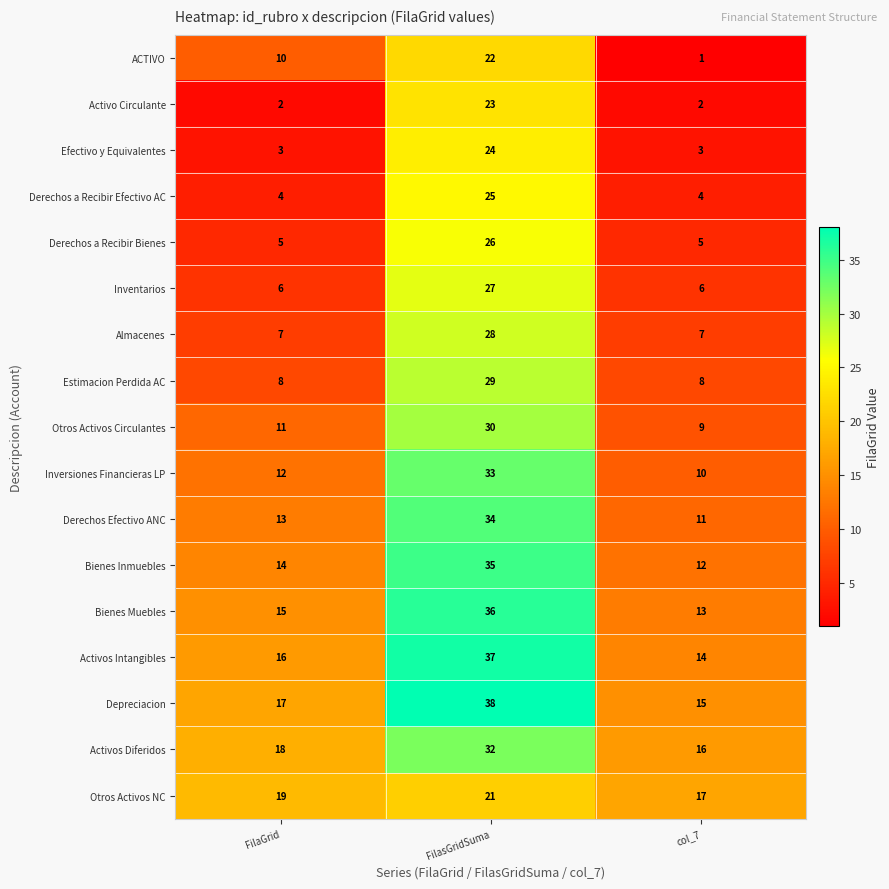

What is the difference between the maximum and minimum values in the Inversiones Financieras LP series?

23